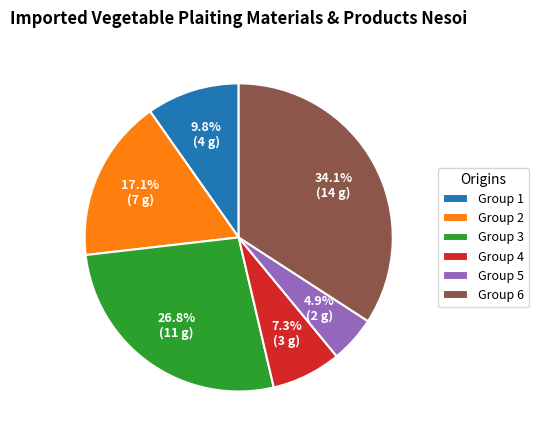

Does any single category account for the majority?

No